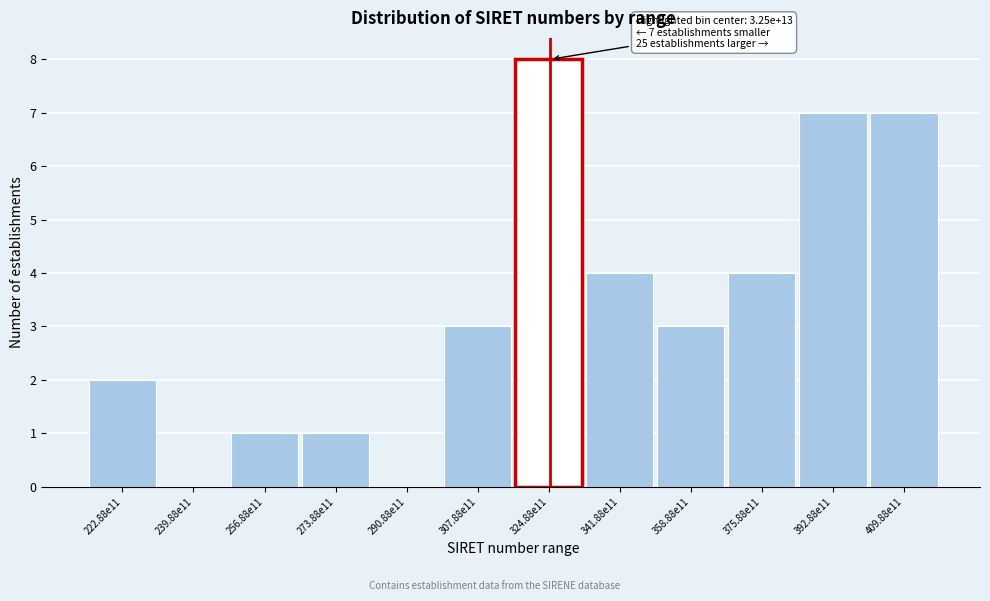

Reading right to left, transcribe all the data shown in this chart.

409.88e11=7	392.88e11=7	375.88e11=4	358.88e11=3	341.88e11=4	324.88e11=8	307.88e11=3	290.88e11=0	273.88e11=1	256.88e11=1	239.88e11=0	222.88e11=2